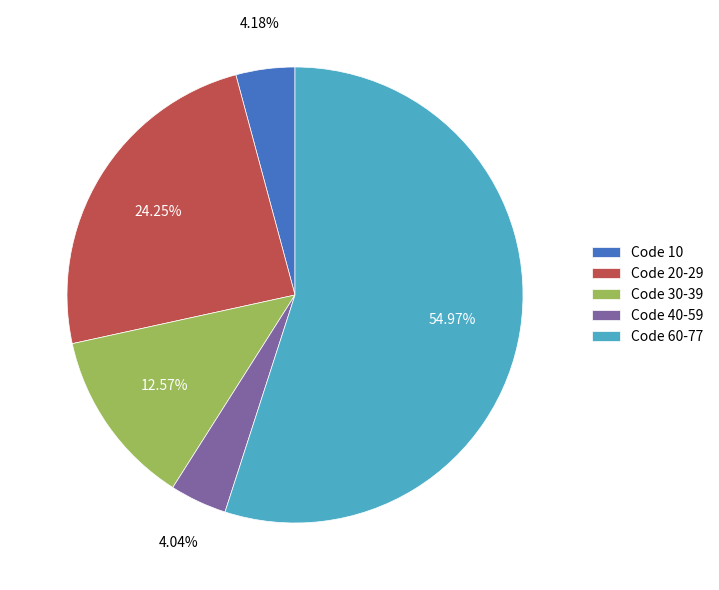

How many slices are in this pie chart?

5